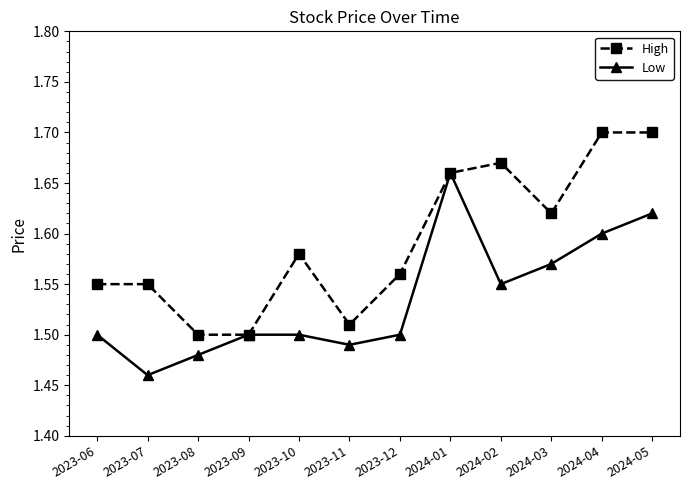

How many Low values are between 1 and 2?

12